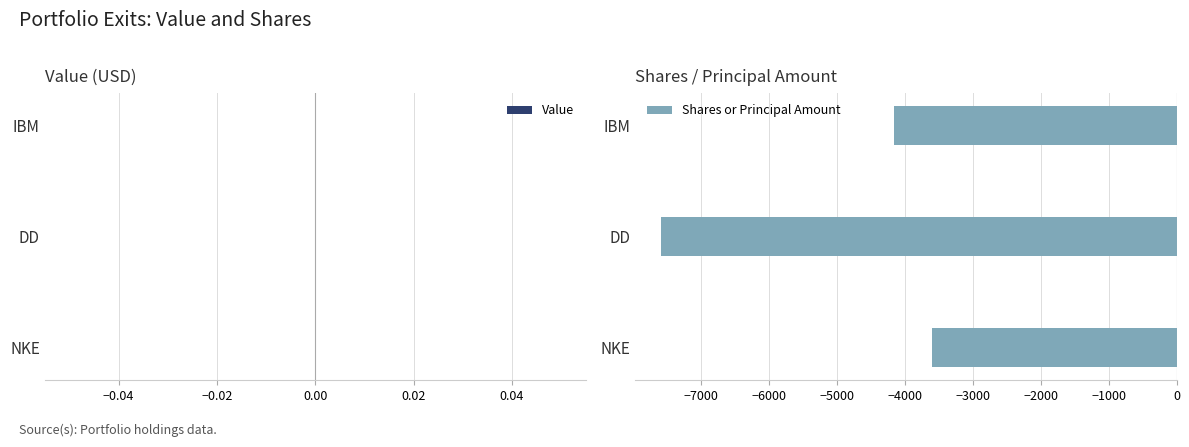

What is the sum of all values?

-15357